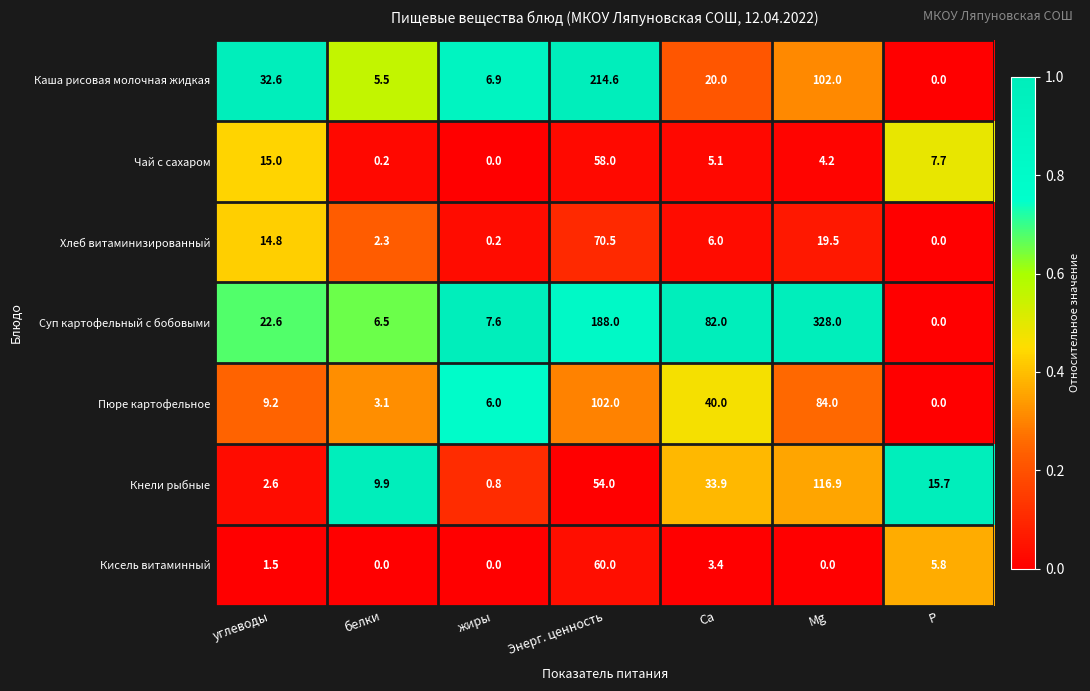

The value of Чай с сахаром at Энерг. ценность is 103.6. True or false?

False